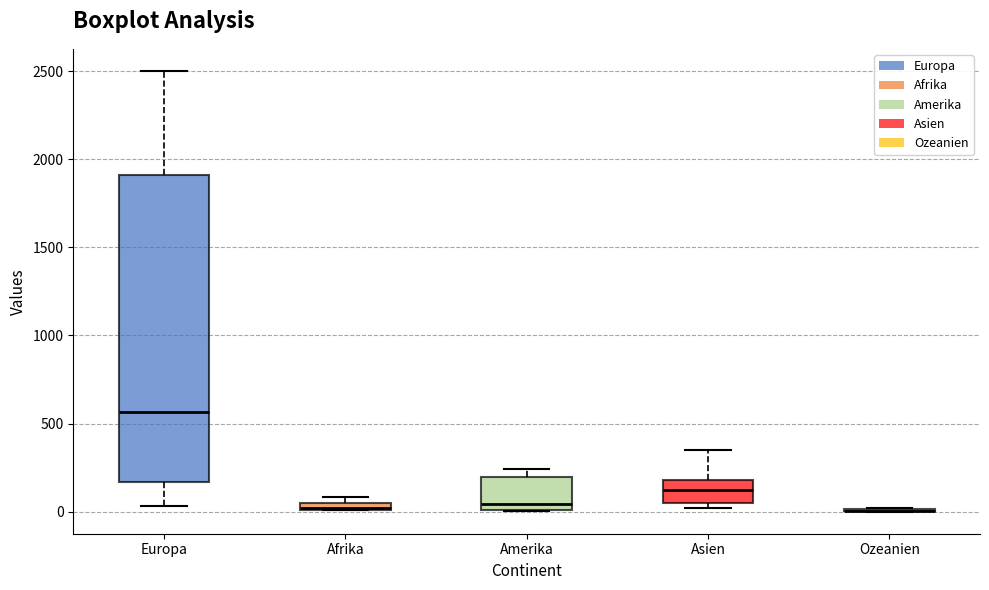

Where is the lower edge of the box for Amerika on the y-axis? The values are not printed on the chart, so give them approximately, as read against the axis.

0